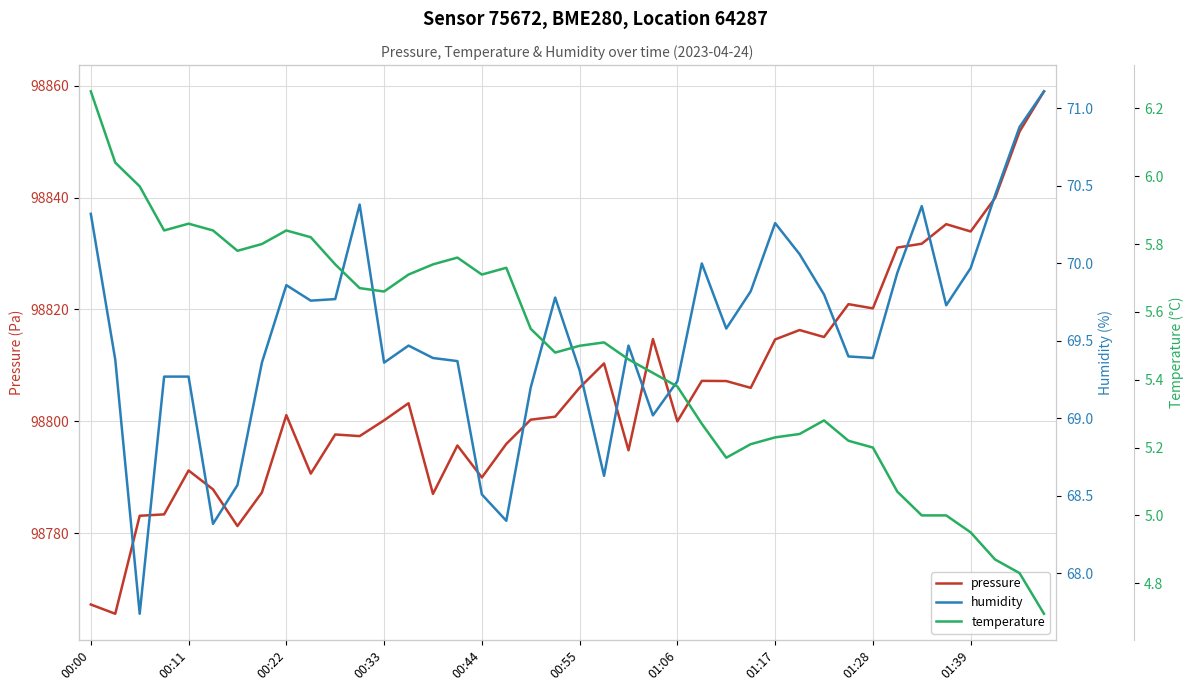

True or false: pressure and temperature cross at least once.

False